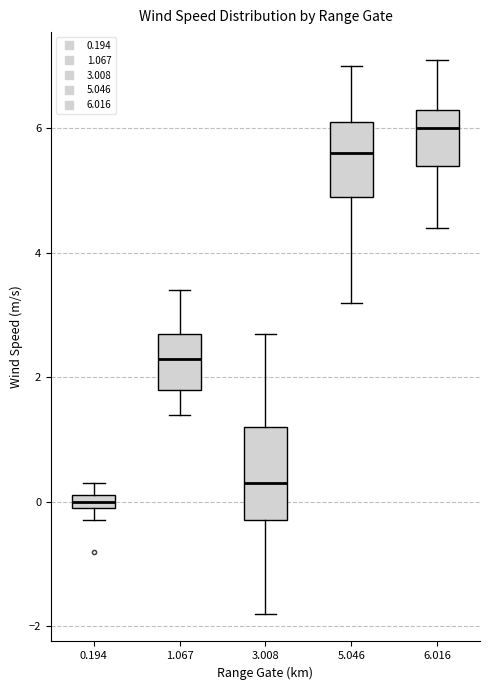

Comparing the boxes themselves (not the whiskers), which one is the tallest?

3.008